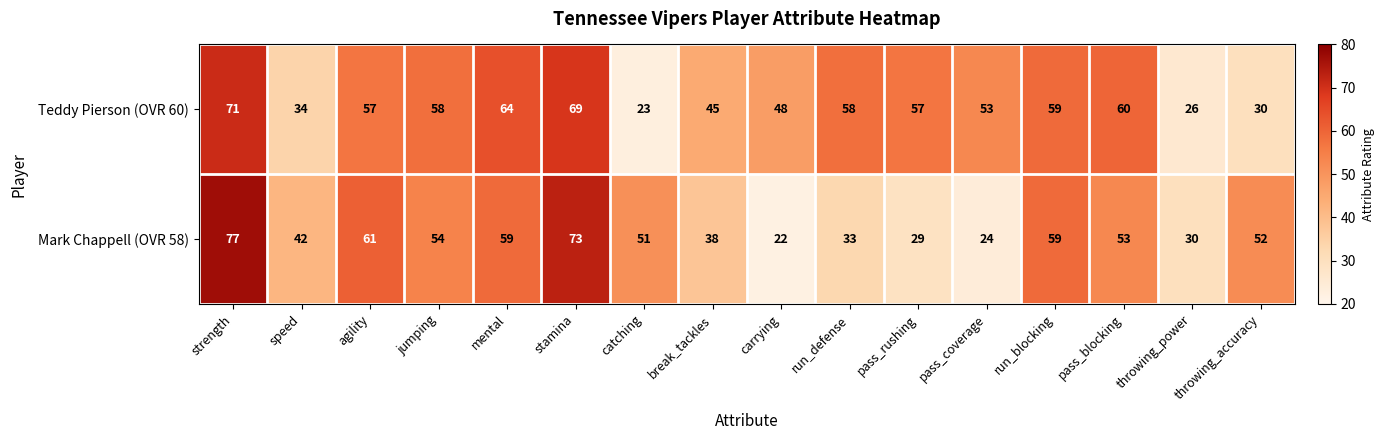

The value of Teddy Pierson (OVR 60) at throwing_accuracy is 13. True or false?

False